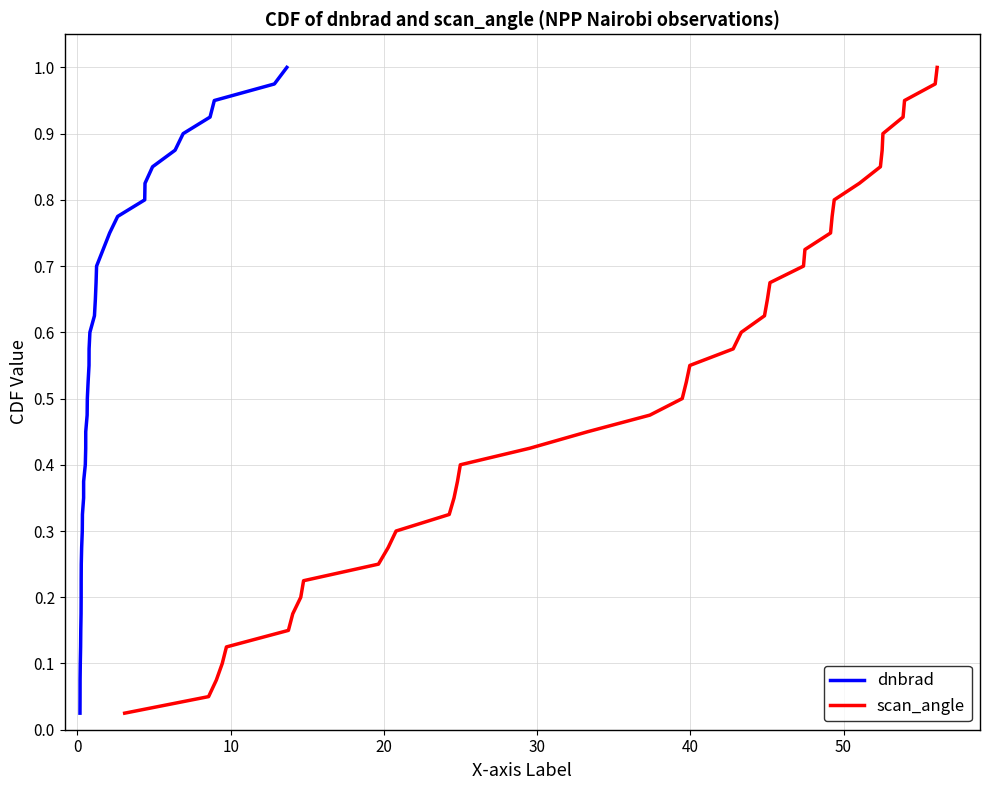

How many lines are shown in the chart?

2